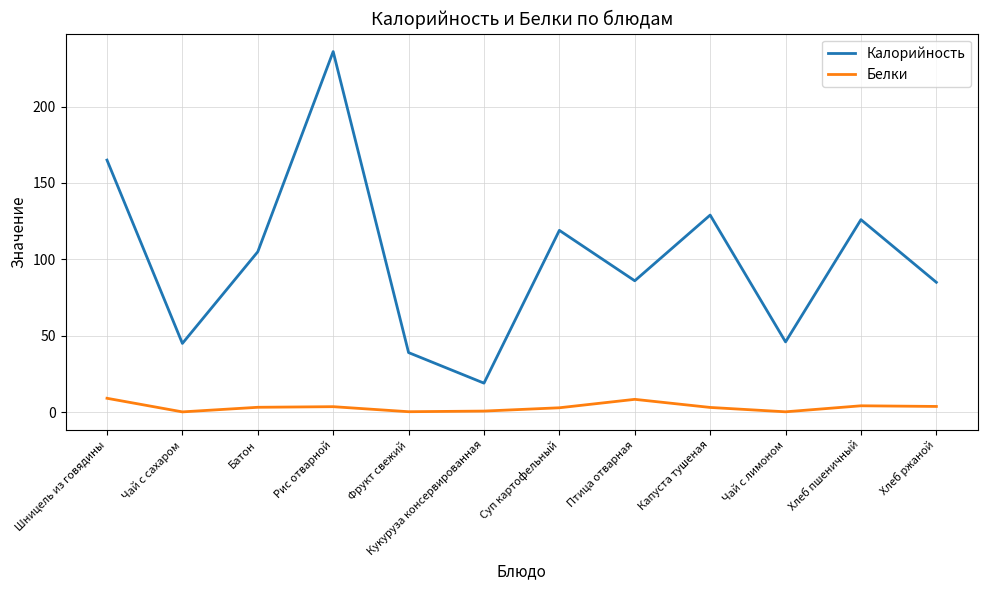

What position from the left is Кукуруза консервированная?

6